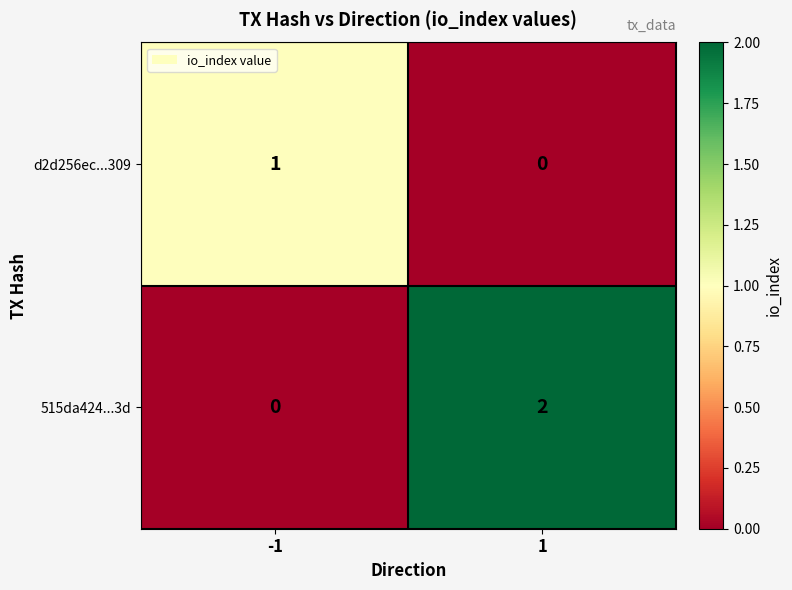

Reading left to right, extract all data points from this chart.

d2d256ec...309: 1	0
515da424...3d: 0	2